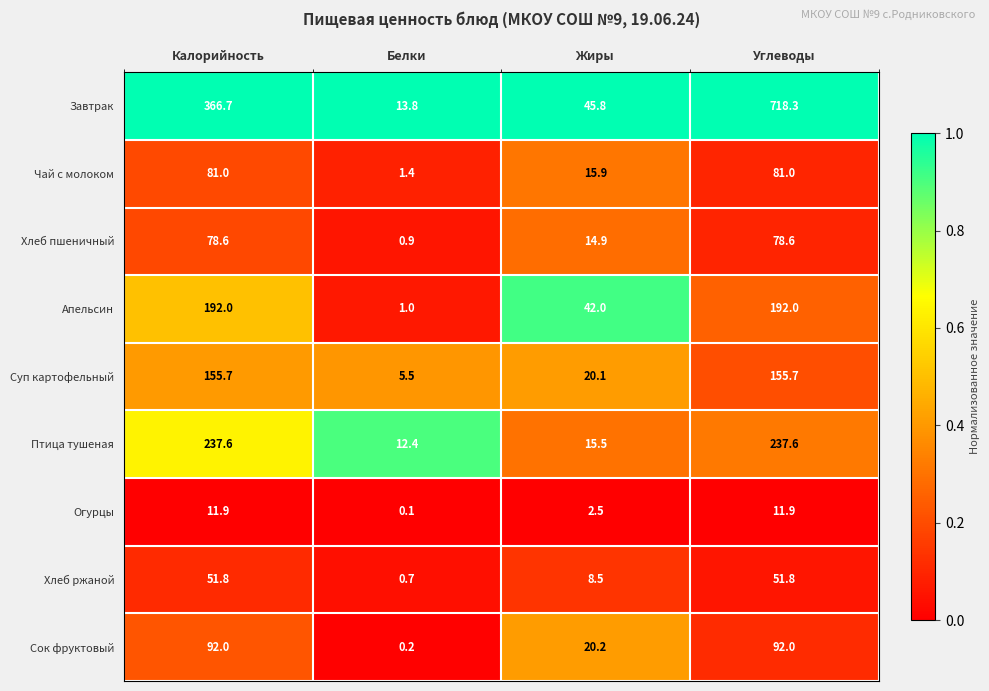

Where is Чай с молоком nearest to the value 41?

Жиры